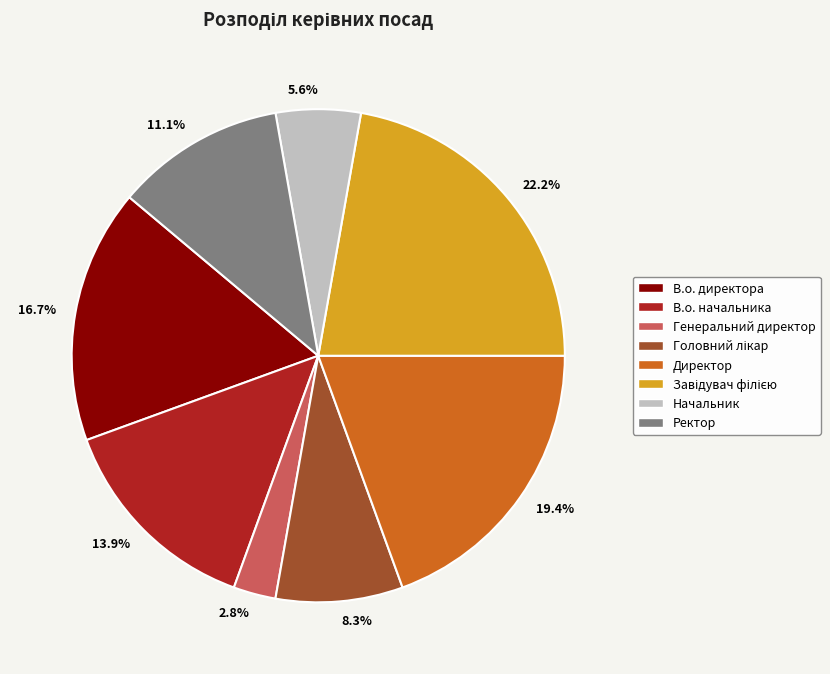

What portion of the pie excludes Генеральний директор?

97.2%